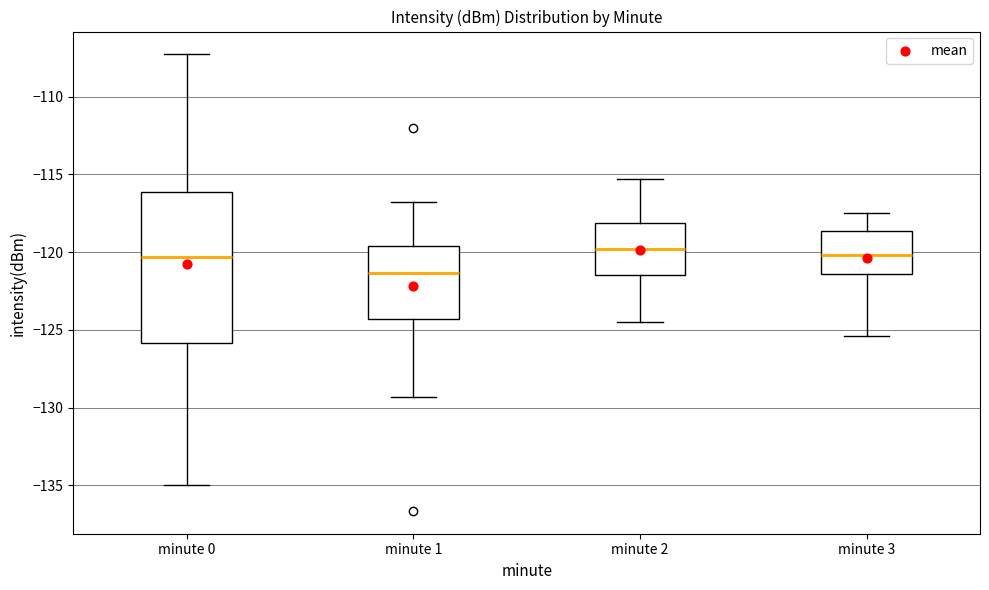

Comparing the boxes themselves (not the whiskers), which one is the tallest?

minute 0